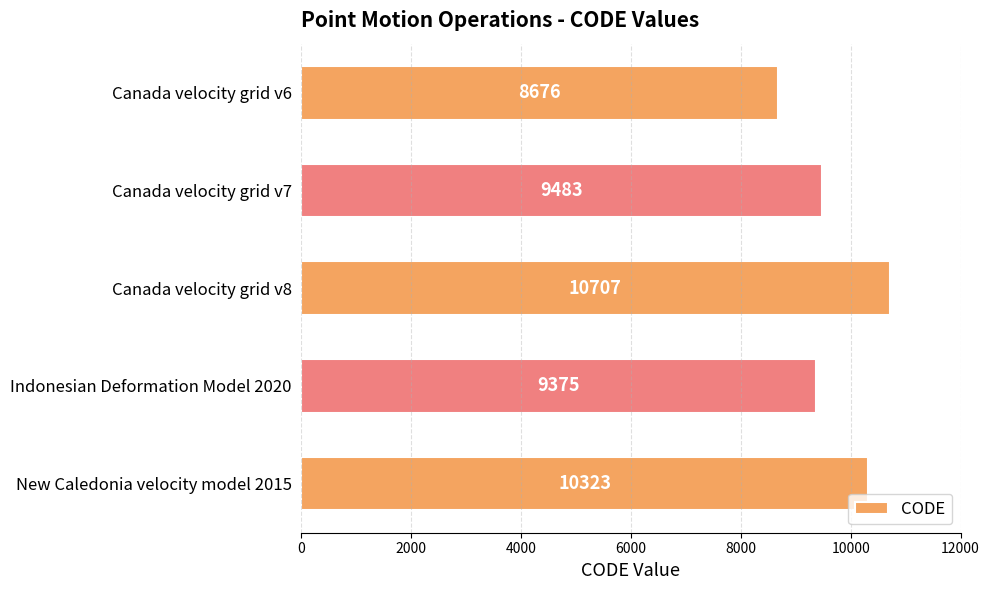

What is the label of the 5th bar from the bottom?

Canada velocity grid v6